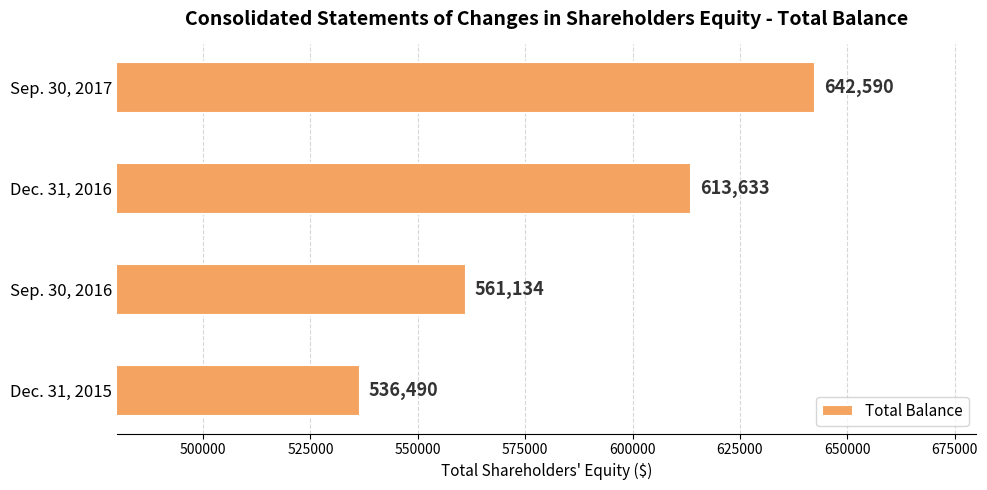

The chart shows a value of 536490 at Dec. 31, 2015. True or false?

True